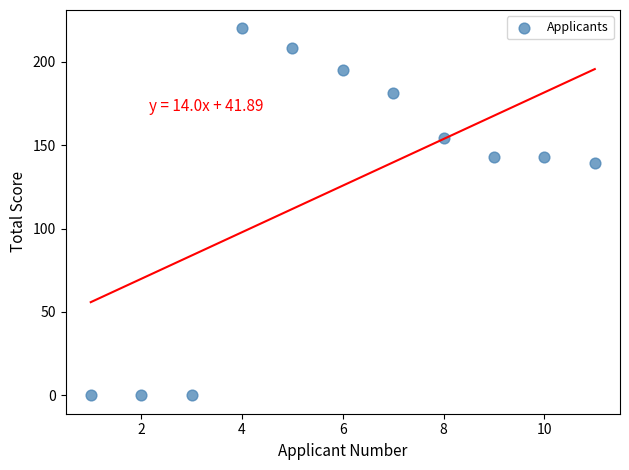

What Y value in the scatter plot is closest to 110?

139